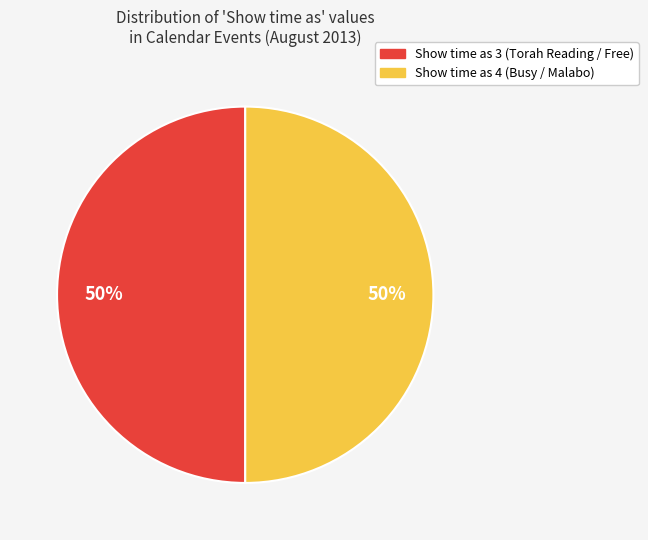

Is the sum of Show time as 4 (Busy / Malabo) and Show time as 3 (Torah Reading / Free) greater than half?

Yes